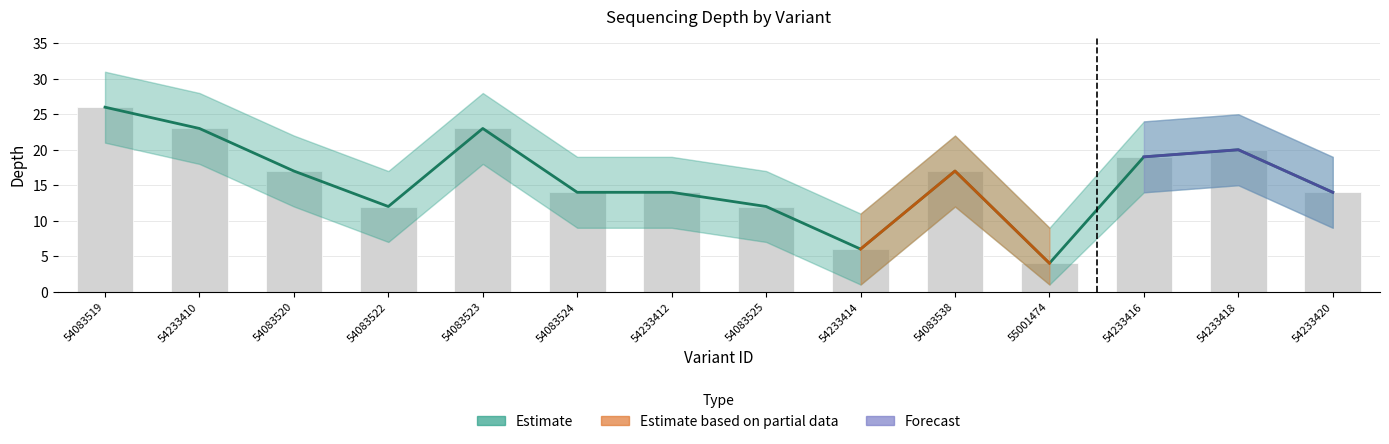

At which category is the sum across all series the highest?

54083519